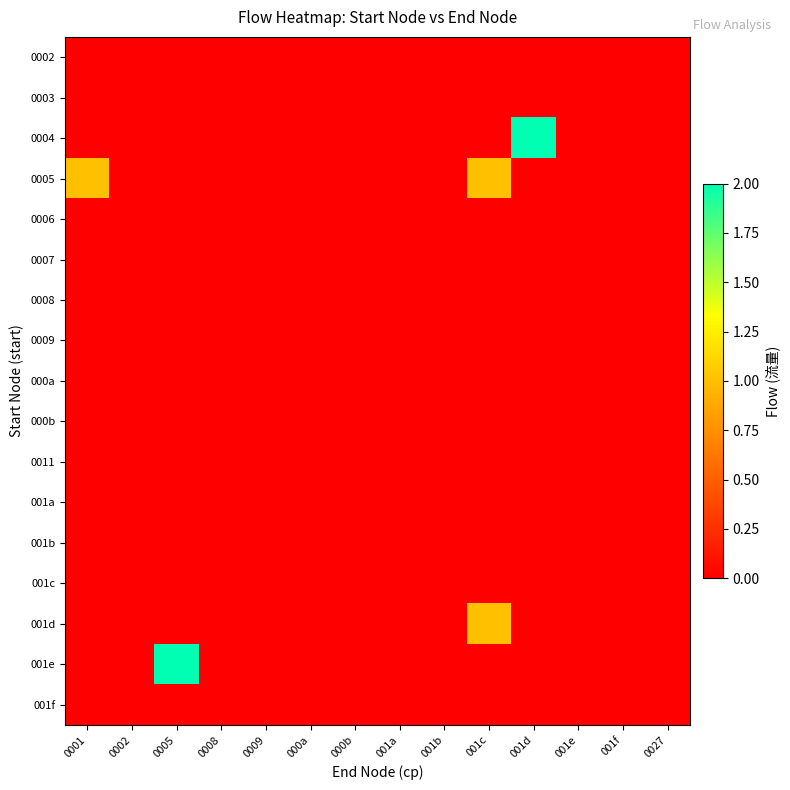

Which series changed the most between 0005 and 0008?

001e